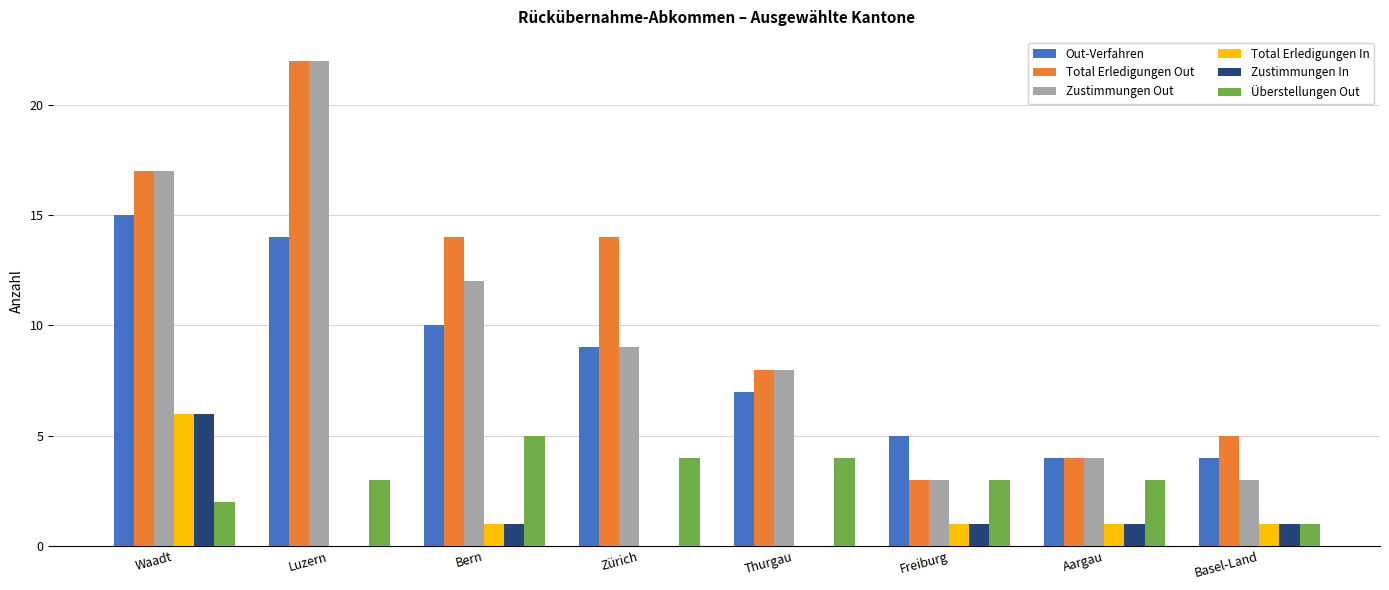

What is the total value across all series at Thurgau?

27